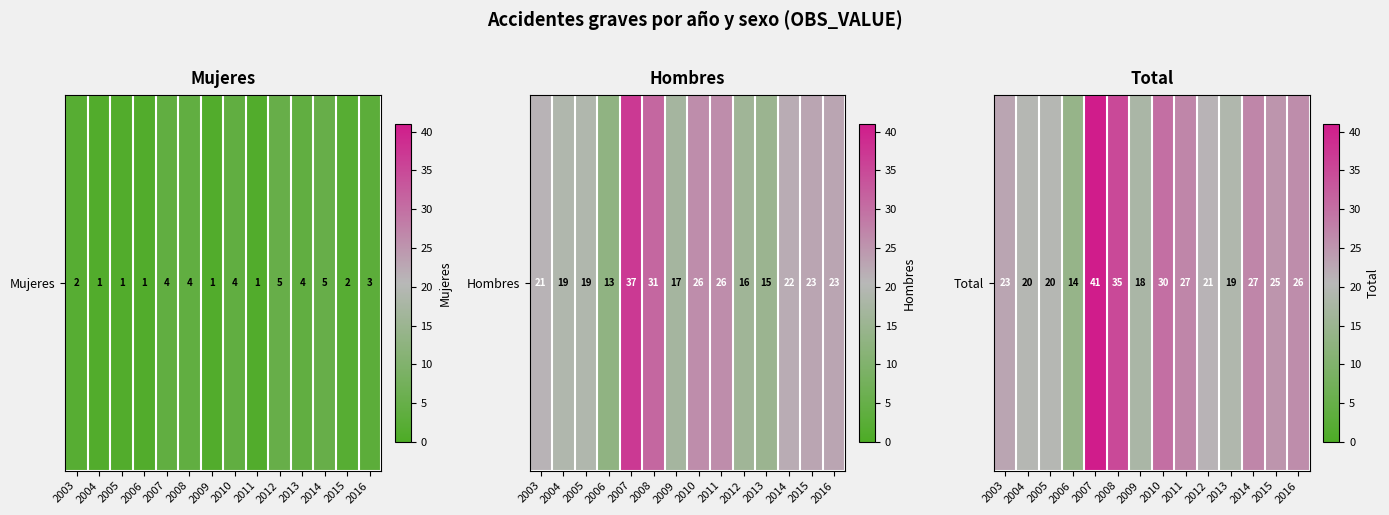

What value does the data have at 2004, to the nearest 5?

20